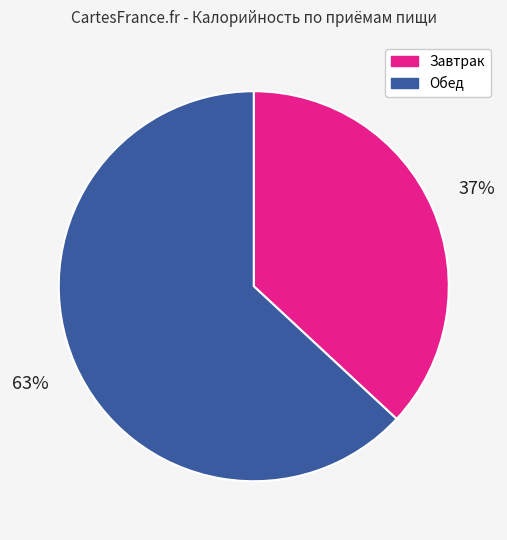

To the nearest percent, what is the average slice percentage?

50%